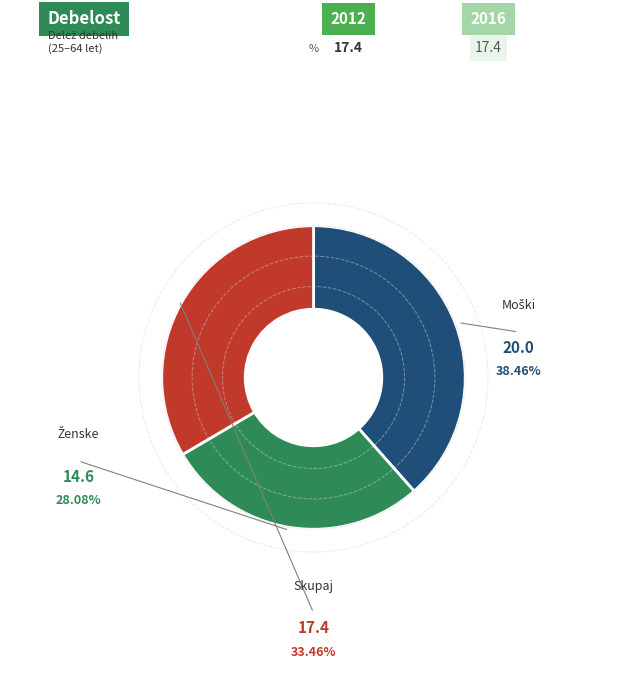

Does any single category account for the majority?

No